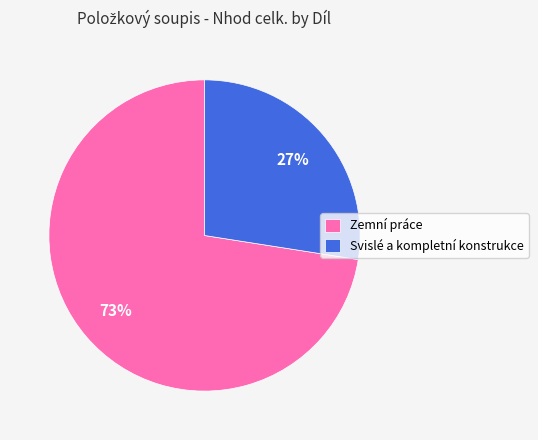

What percentage is the Zemní práce slice, to the nearest percent?

73%